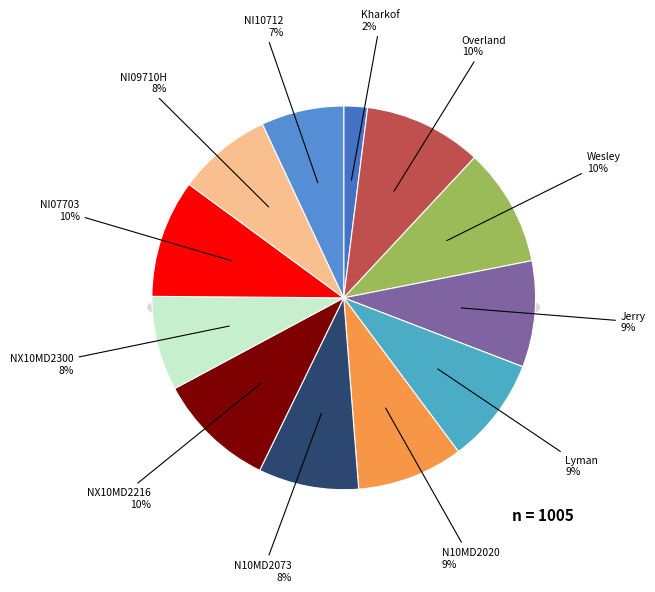

What is the total percentage of Lyman and N10MD2020?

17.9%